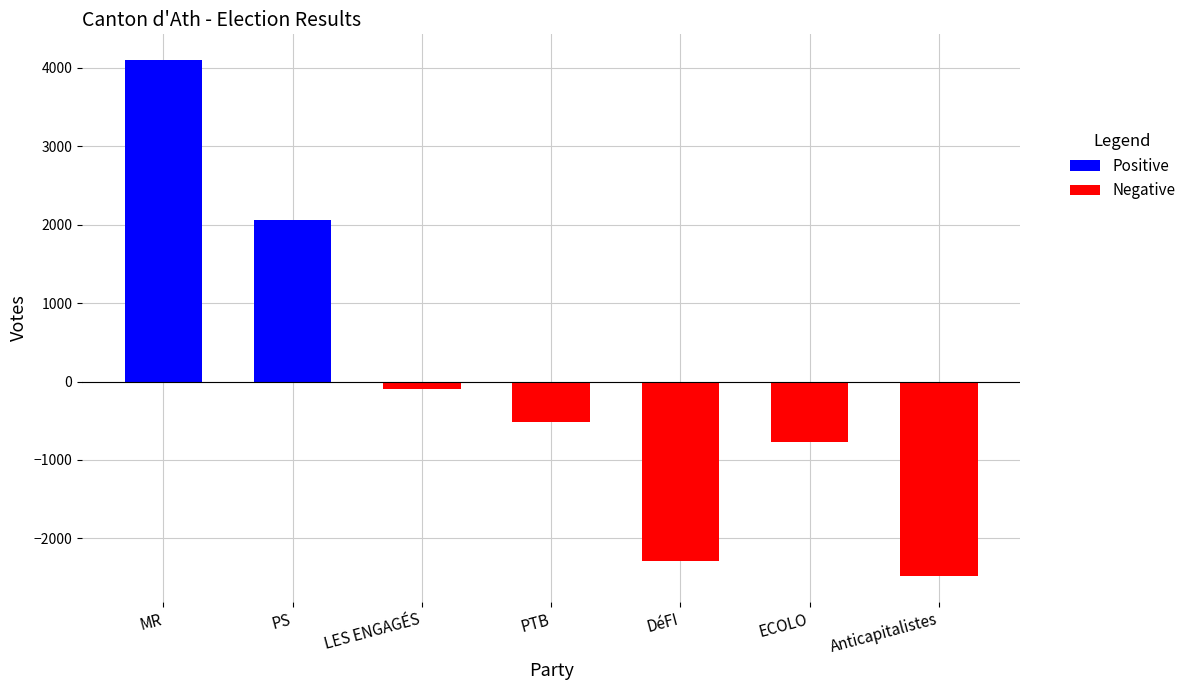

How many groups of bars are there?

7